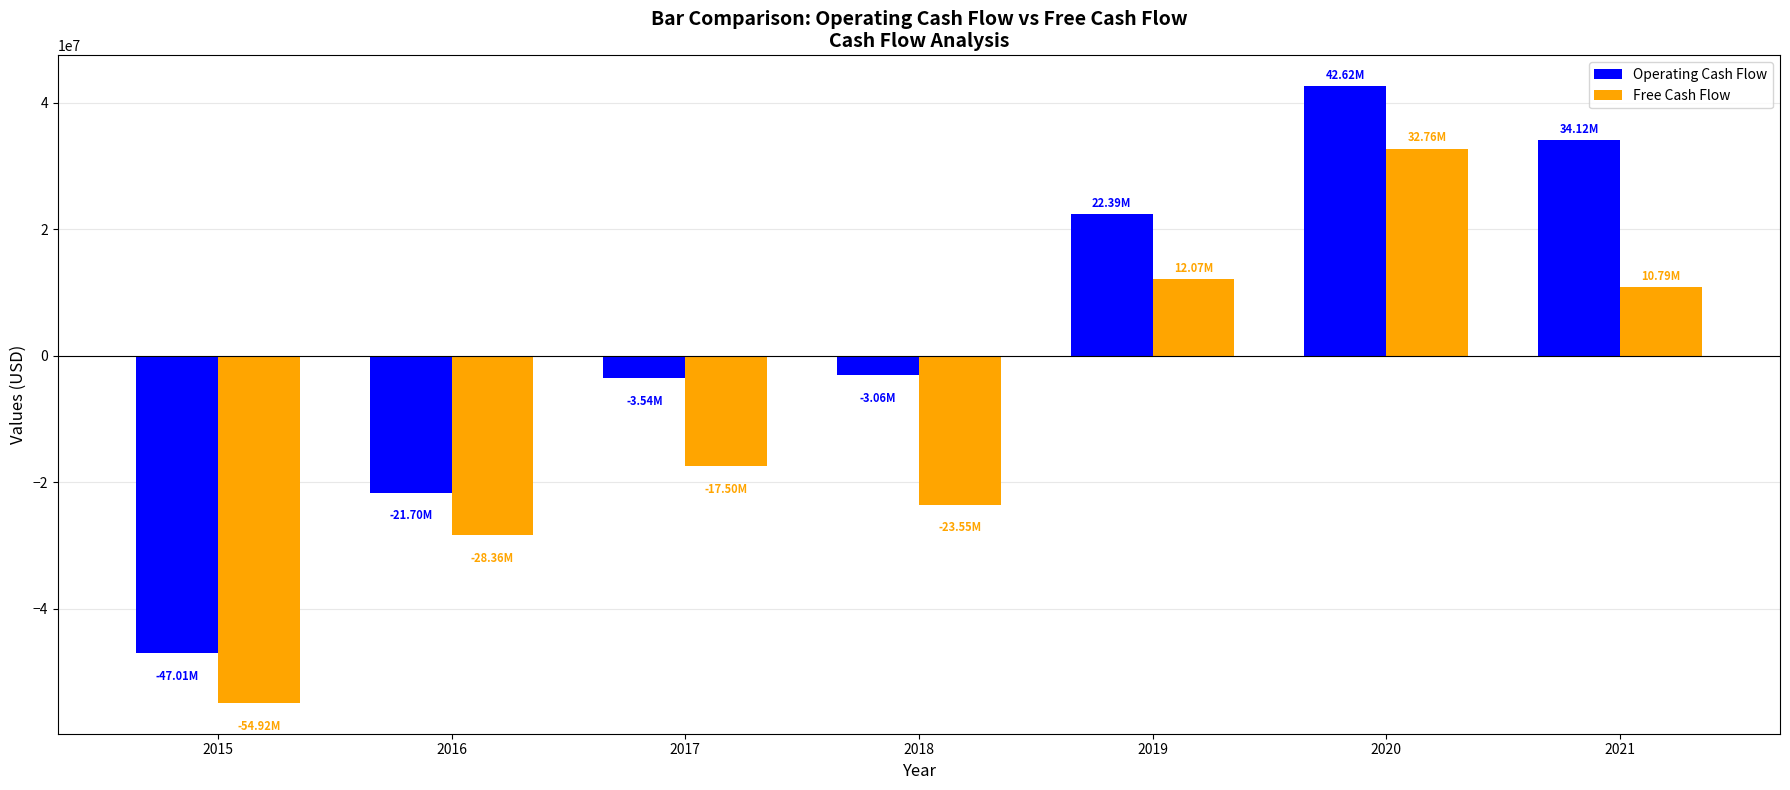

How many groups of bars are there?

7